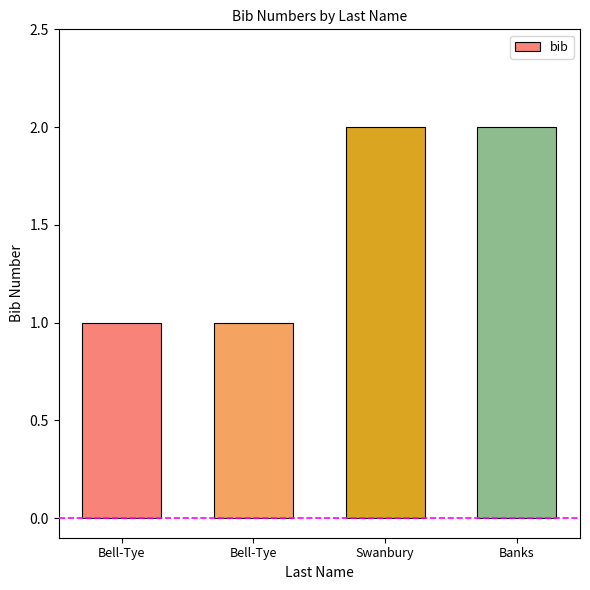

How many series are shown in this chart?

1